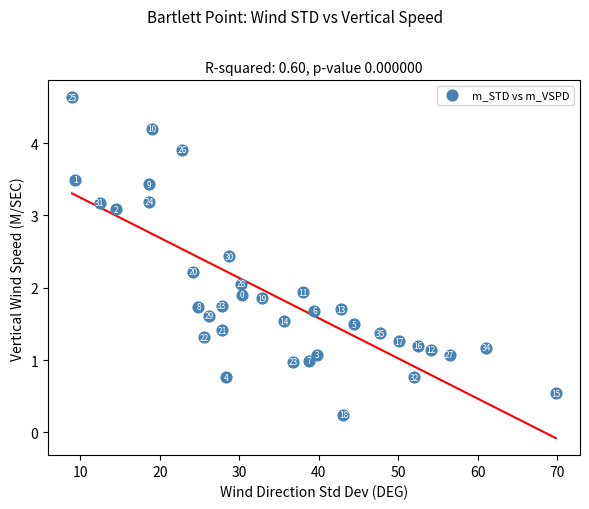

What Y value in the scatter plot is closest to 2?

2.1